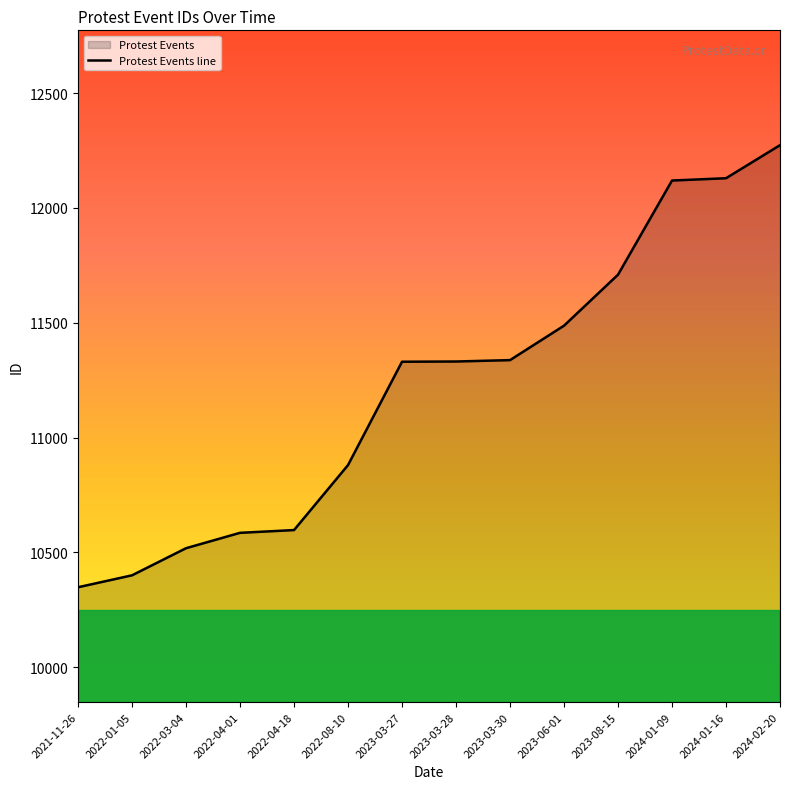

What is the greatest value displayed?

12273